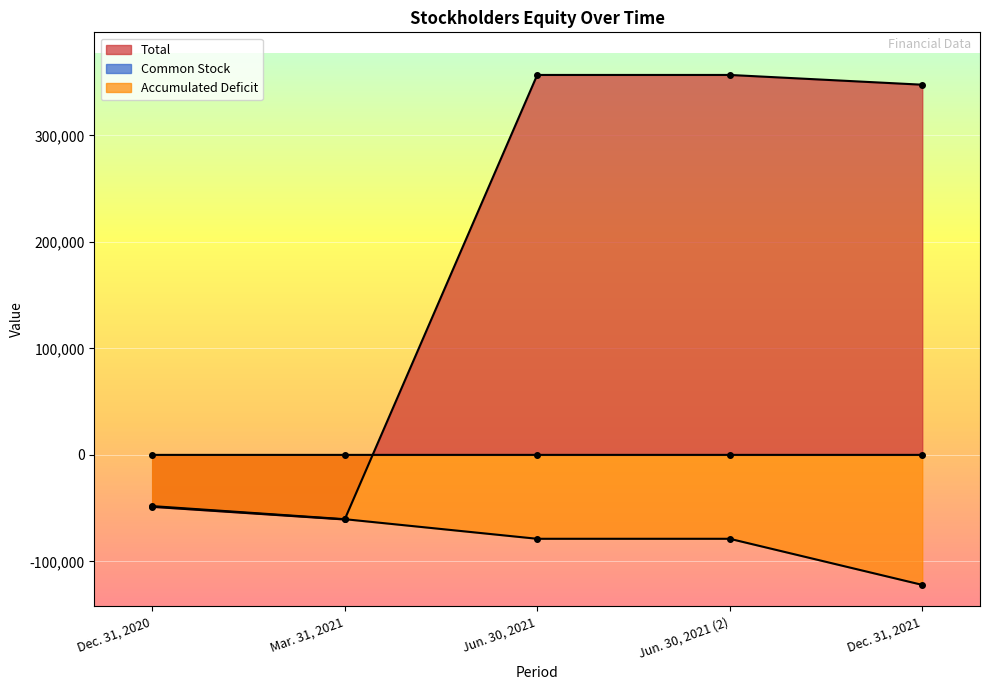

What is the sum of all Total values?

951527